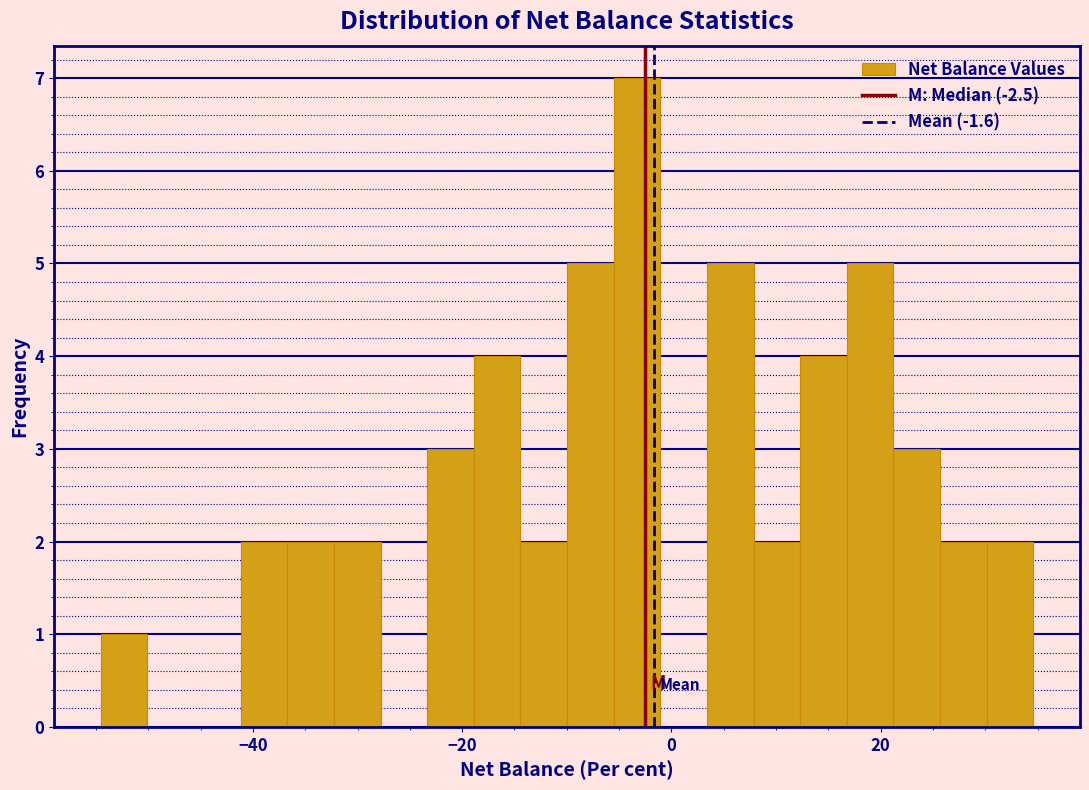

Read against the x-axis, roughly where is the centre of the tallest bar?

-4